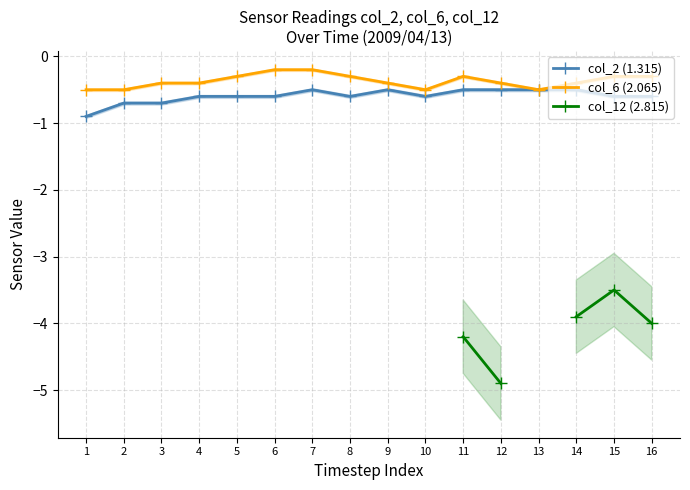

Which category has the highest value in the col_2 (1.315) series?

7